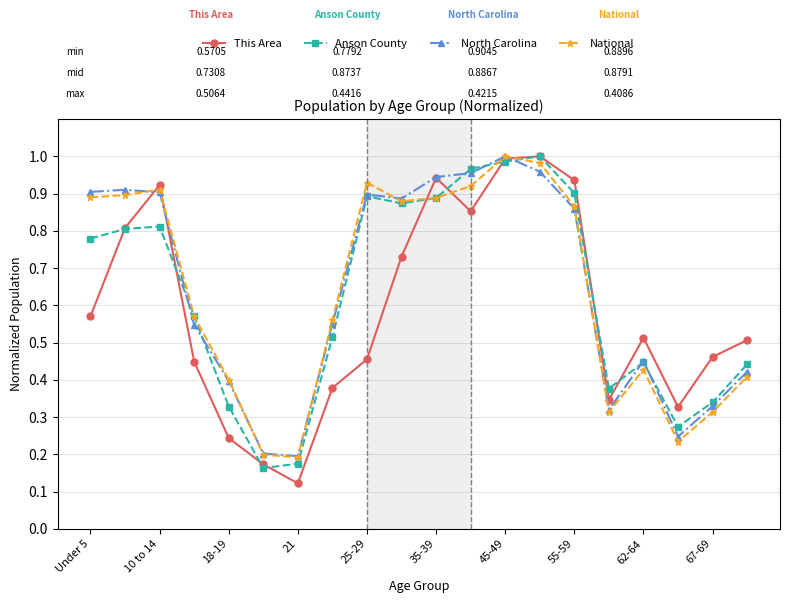

At how many categories does at least one series exceed 0?

20